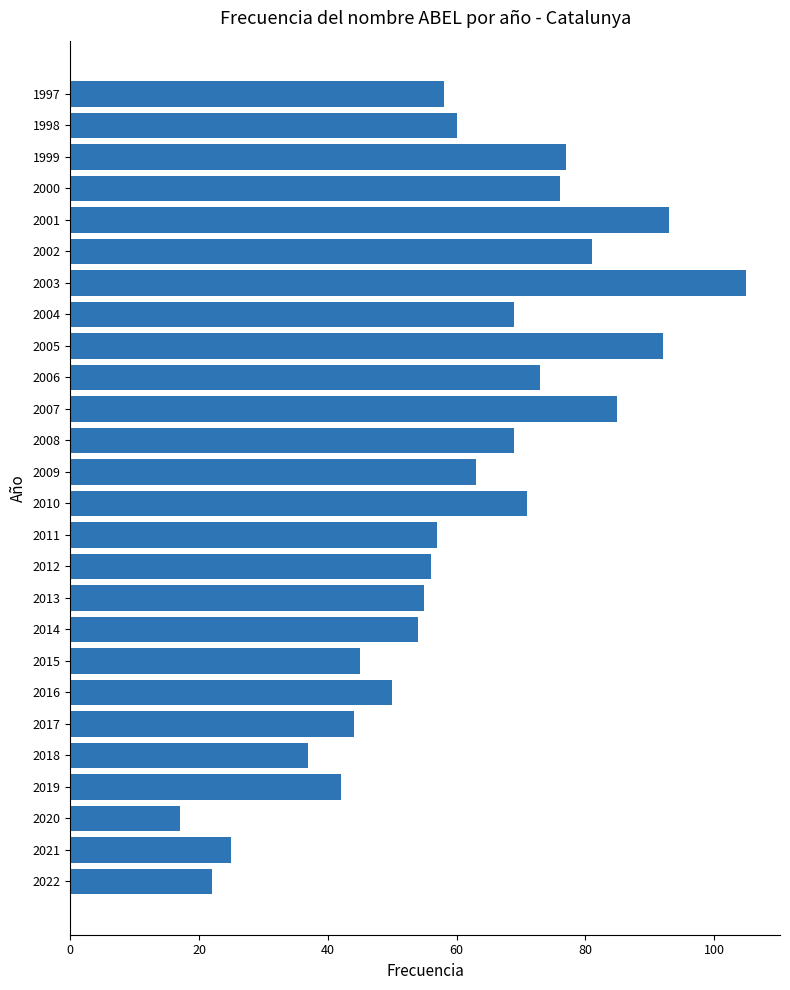

How many data points does each series have?

26